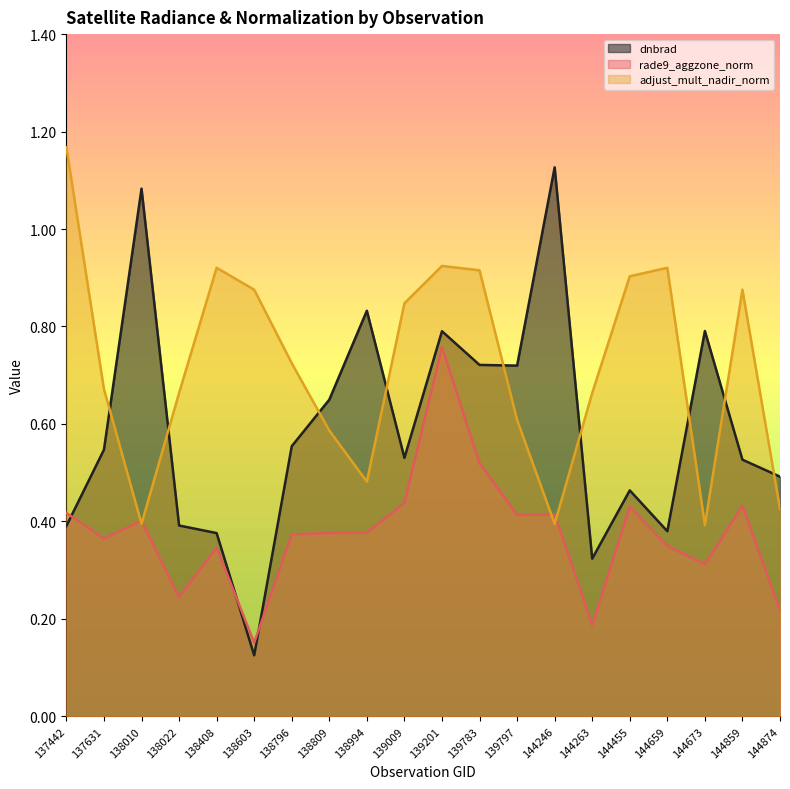

At which category is the sum across all series the highest?

139201